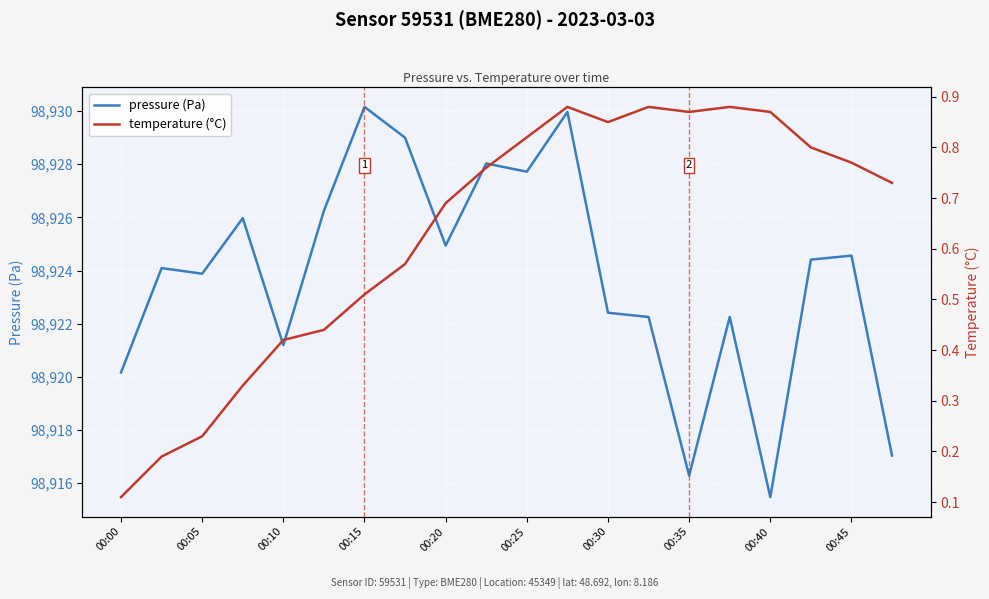

Is it true that pressure (Pa) equals 67478.5 at 00:00?

False